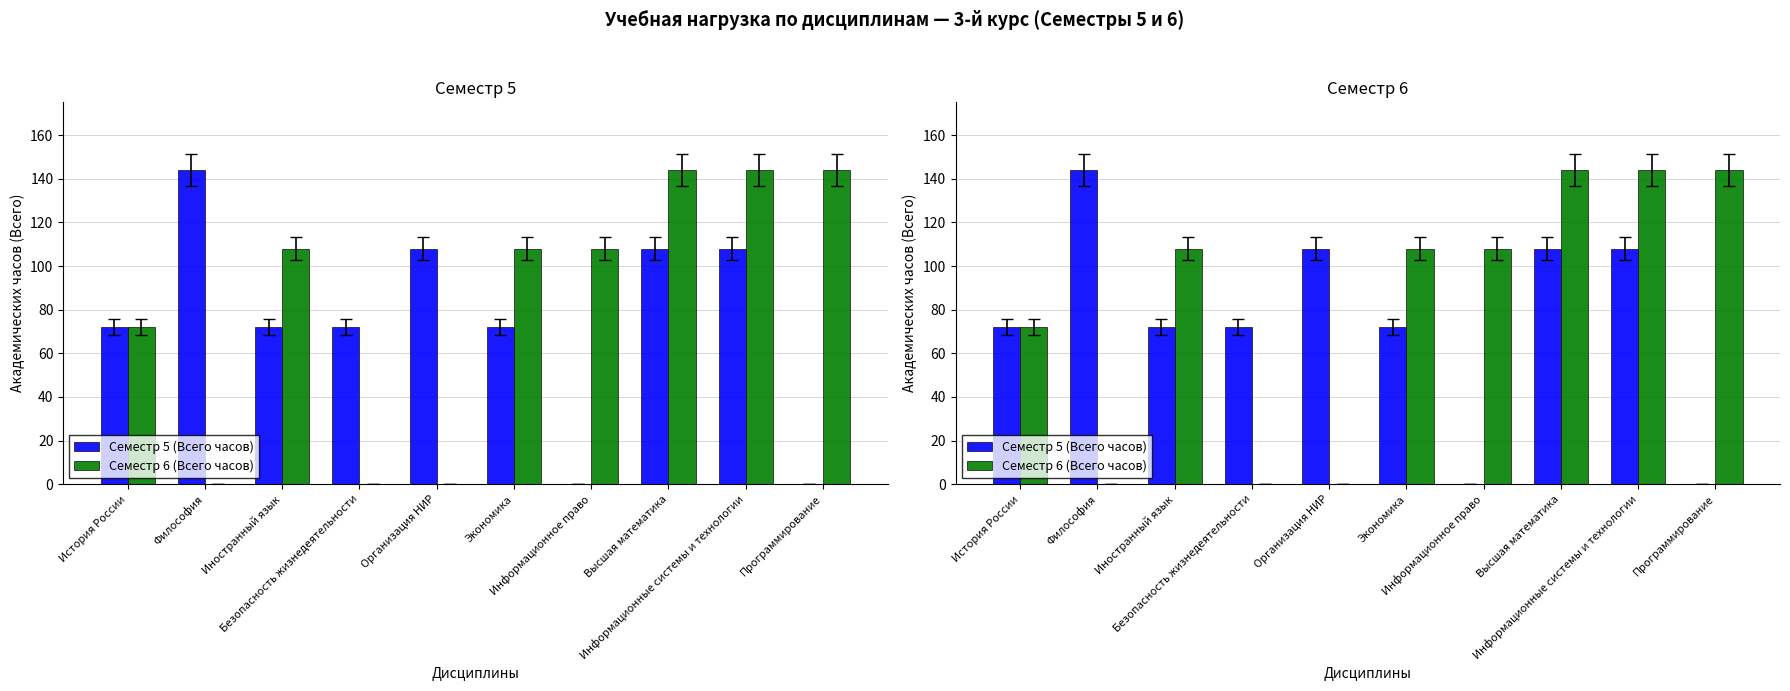

At which label does Семестр 6 (Всего часов) first exceed 108?

Высшая математика